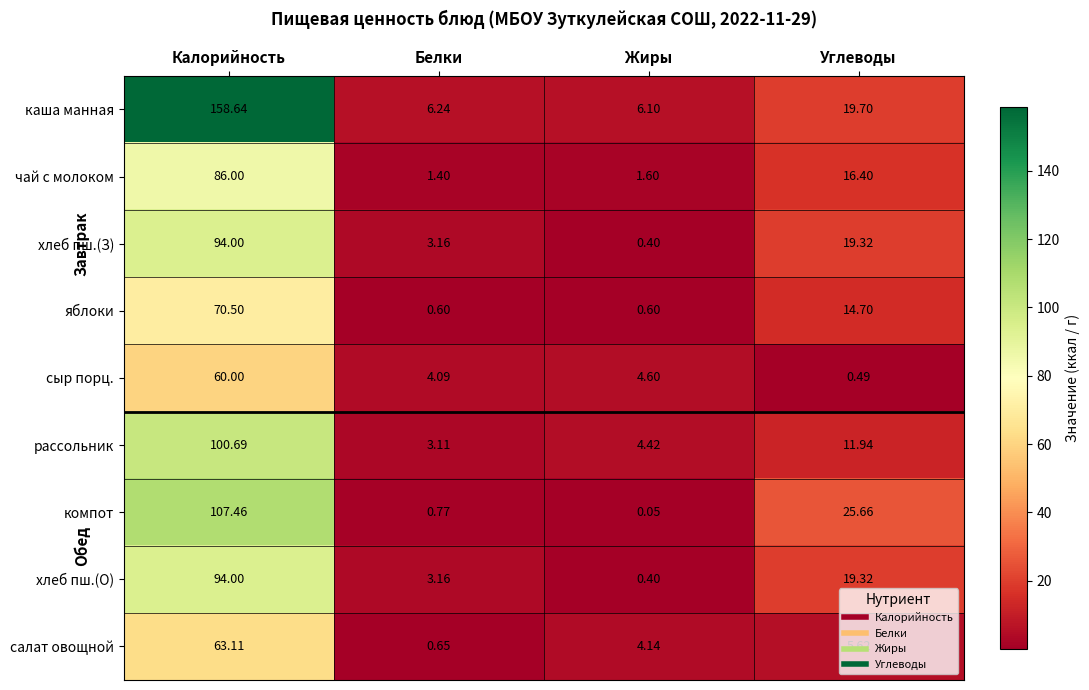

Which series has the largest range (max minus min)?

каша манная